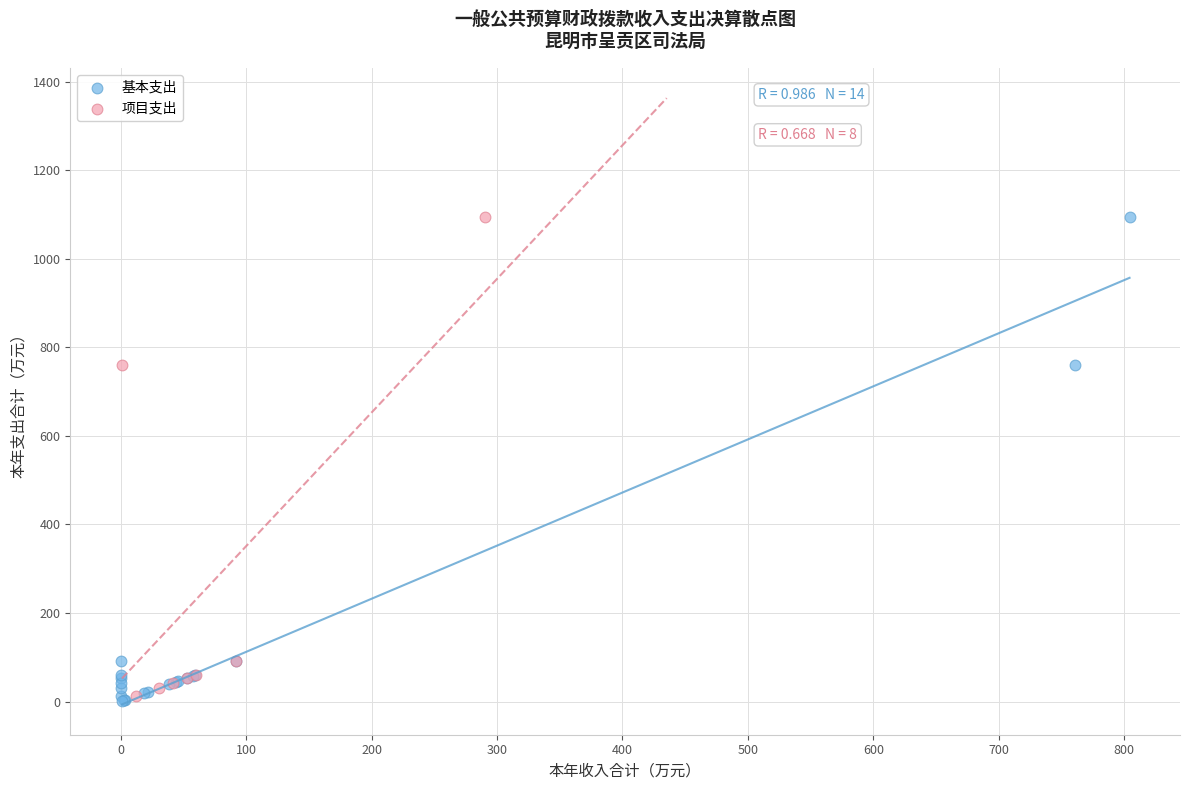

Which series has the largest Y range (max minus min)?

基本支出